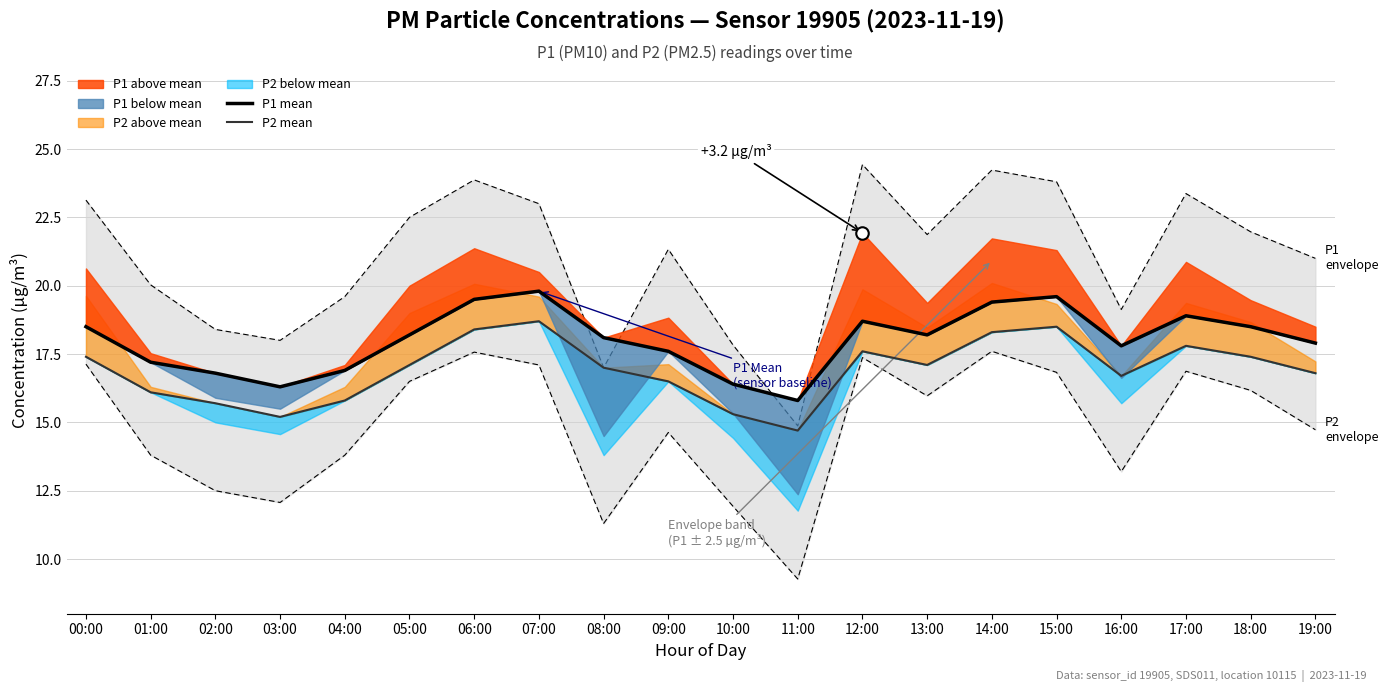

What is the label of the 2nd point from the right?

18:00